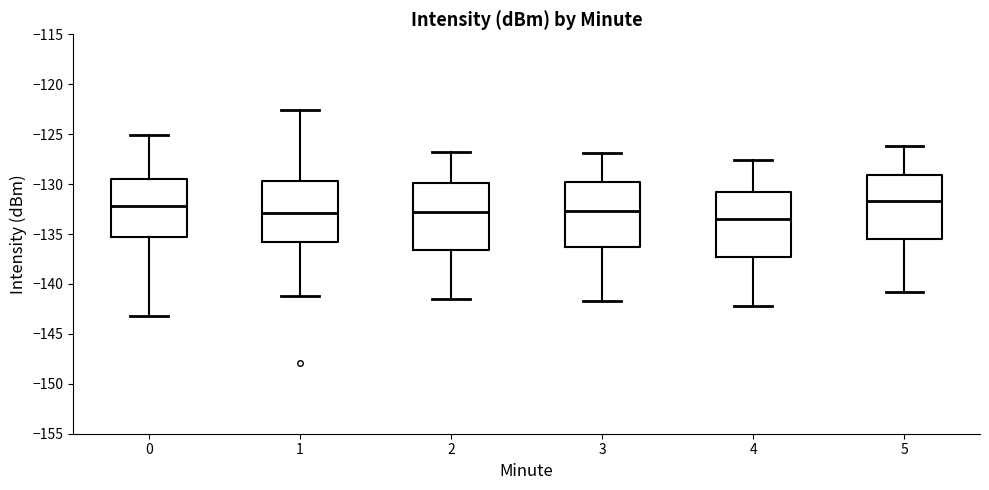

Reading left to right, read every box against the y-axis: the position of its median line, the range the box covers, and the ends of its whiskers. The values are not printed on the chart, so give them approximately, as read against the axis.

0: median -132.0, box -135.5 to -129.5, whiskers -143.0 to -125.0
1: median -133.0, box -136.0 to -129.5, whiskers -141.0 to -122.5
2: median -132.5, box -136.5 to -130.0, whiskers -141.5 to -127.0
3: median -132.5, box -136.5 to -130.0, whiskers -141.5 to -127.0
4: median -133.5, box -137.5 to -131.0, whiskers -142.0 to -127.5
5: median -131.5, box -135.5 to -129.0, whiskers -141.0 to -126.0